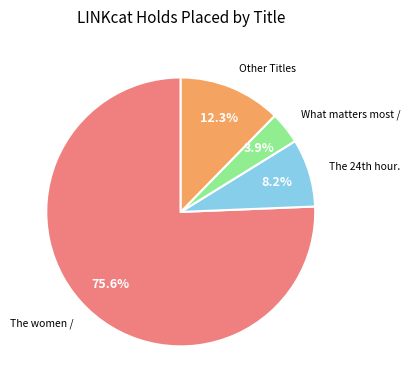

Count the number of slices in the pie.

4